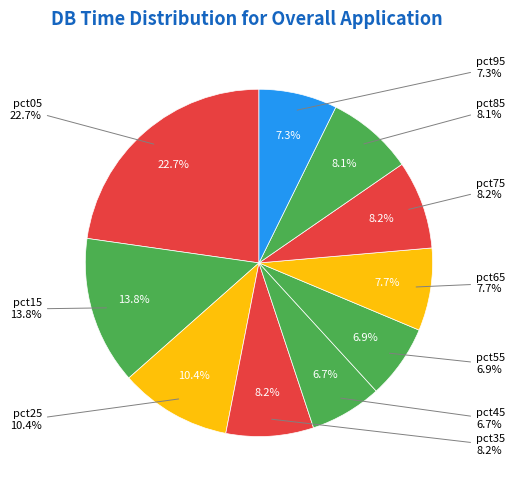

What is the largest slice in the pie chart?

pct05